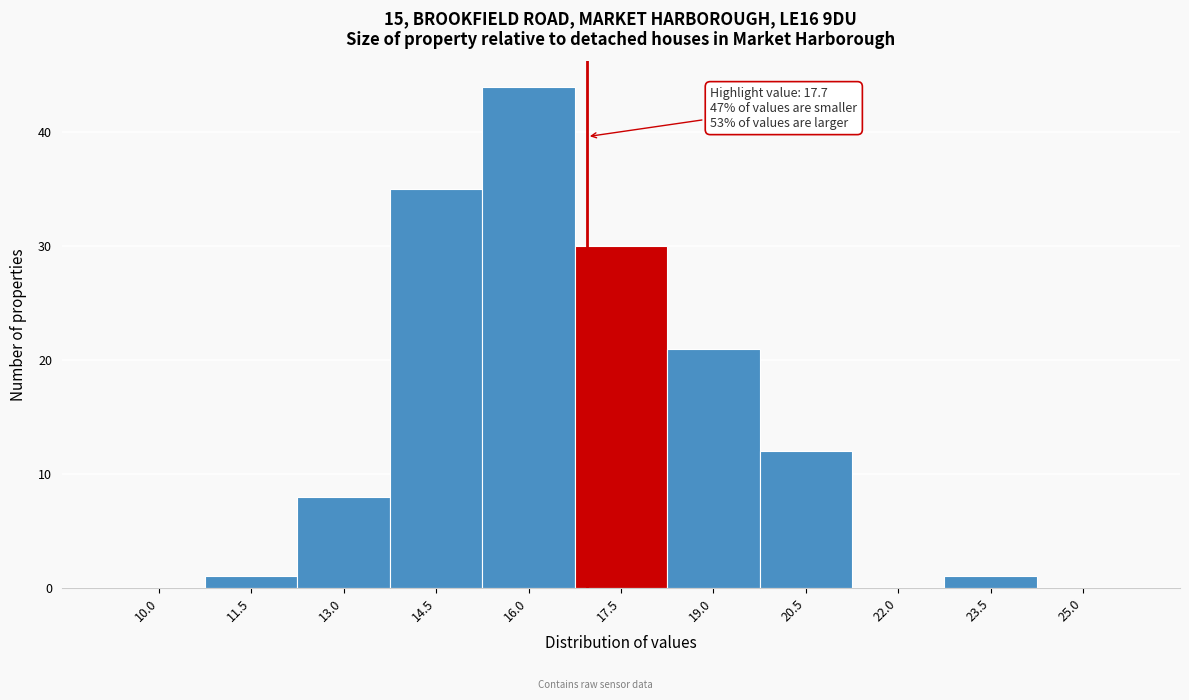

Reading left to right, list all the values displayed in this chart.

10.0=0	11.5=1	13.0=8	14.5=35	16.0=44	17.5=30	19.0=21	20.5=12	22.0=0	23.5=1	25.0=0